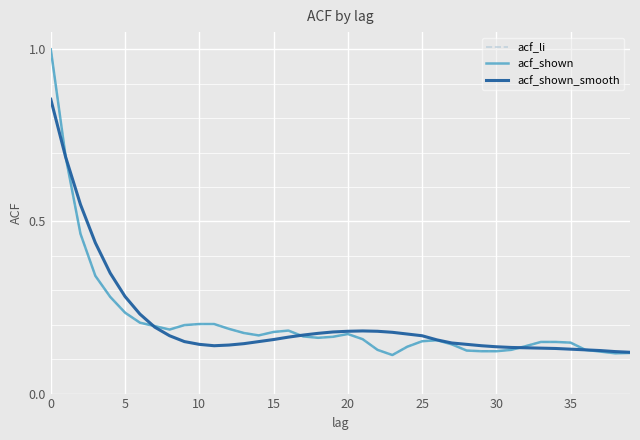

What is the greatest value displayed?

1.0